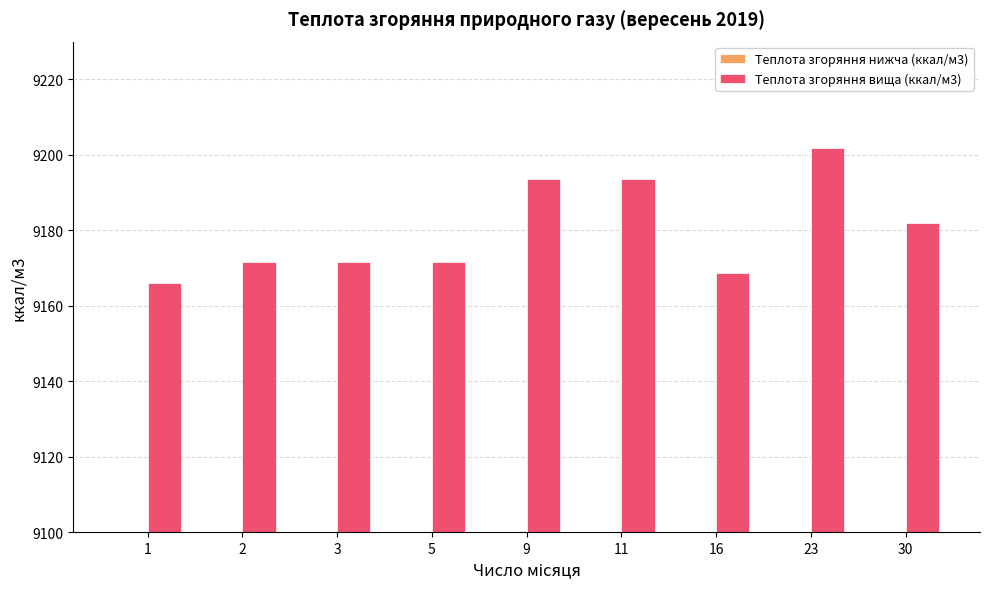

Which category has the highest value in the Теплота згоряння нижча (ккал/м3) series?

23